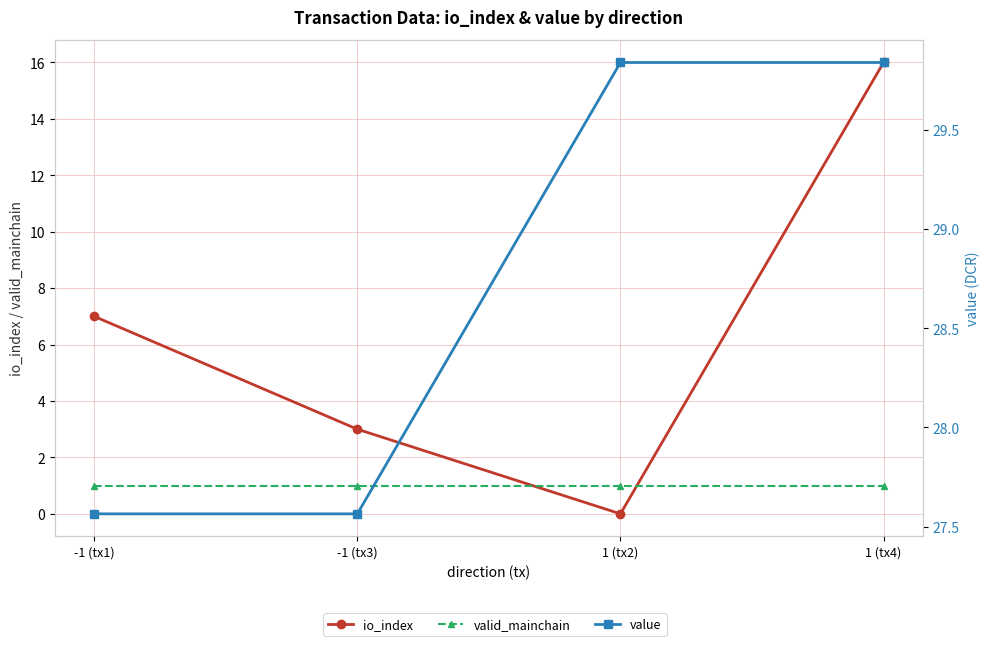

Does the chart have visible grid lines?

Yes